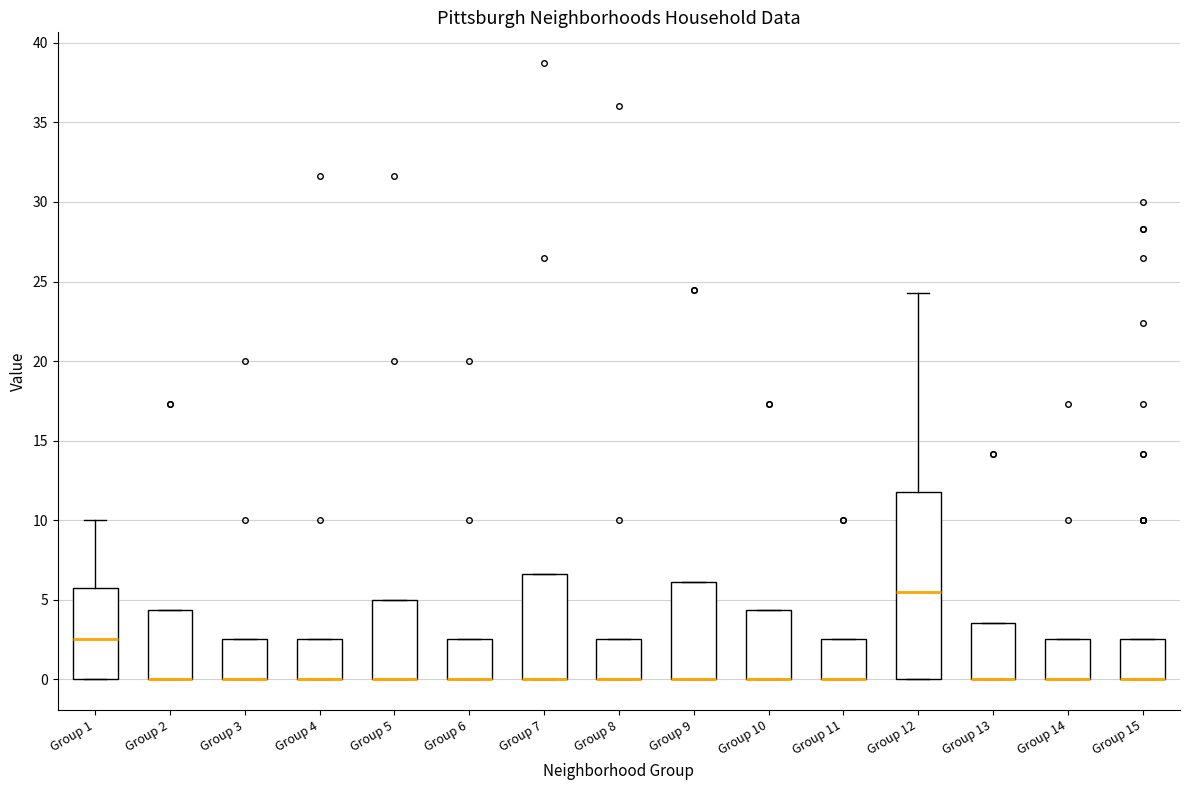

Where is the upper edge of the box for Group 13 on the y-axis? The values are not printed on the chart, so give them approximately, as read against the axis.

3.5